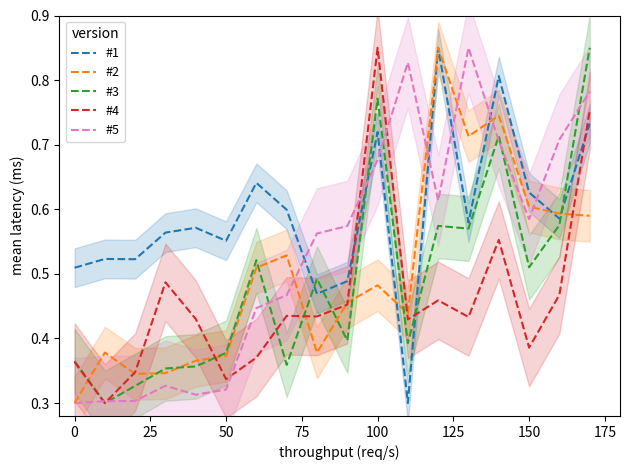

True or false: #1 and #4 cross at least once.

True